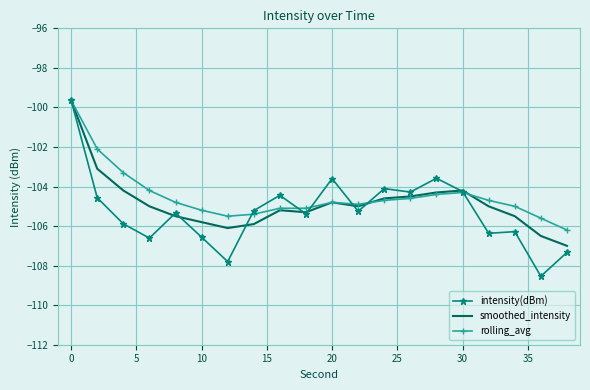

Which series has the largest range (max minus min)?

intensity(dBm)